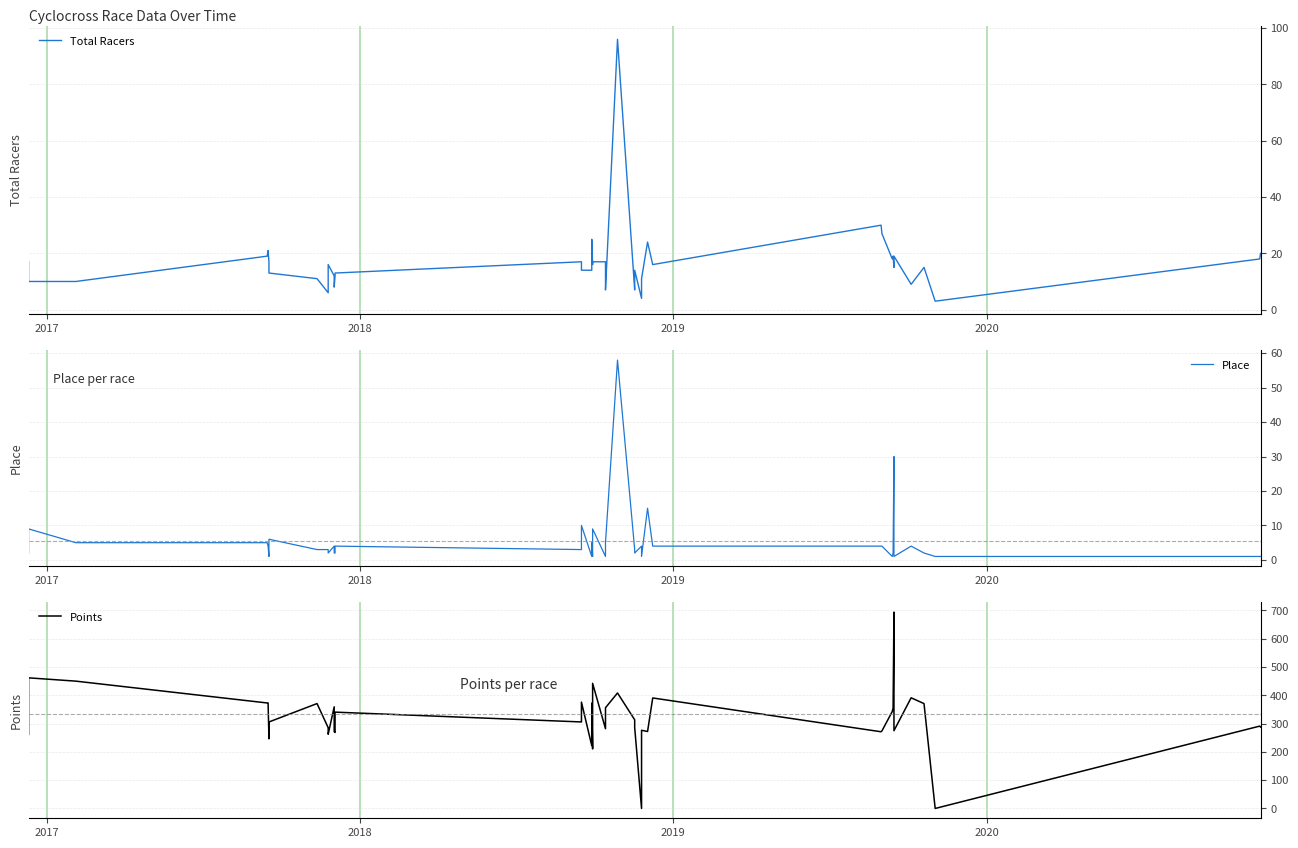

What are all the series names shown in the legend?

Total Racers, Place, Points